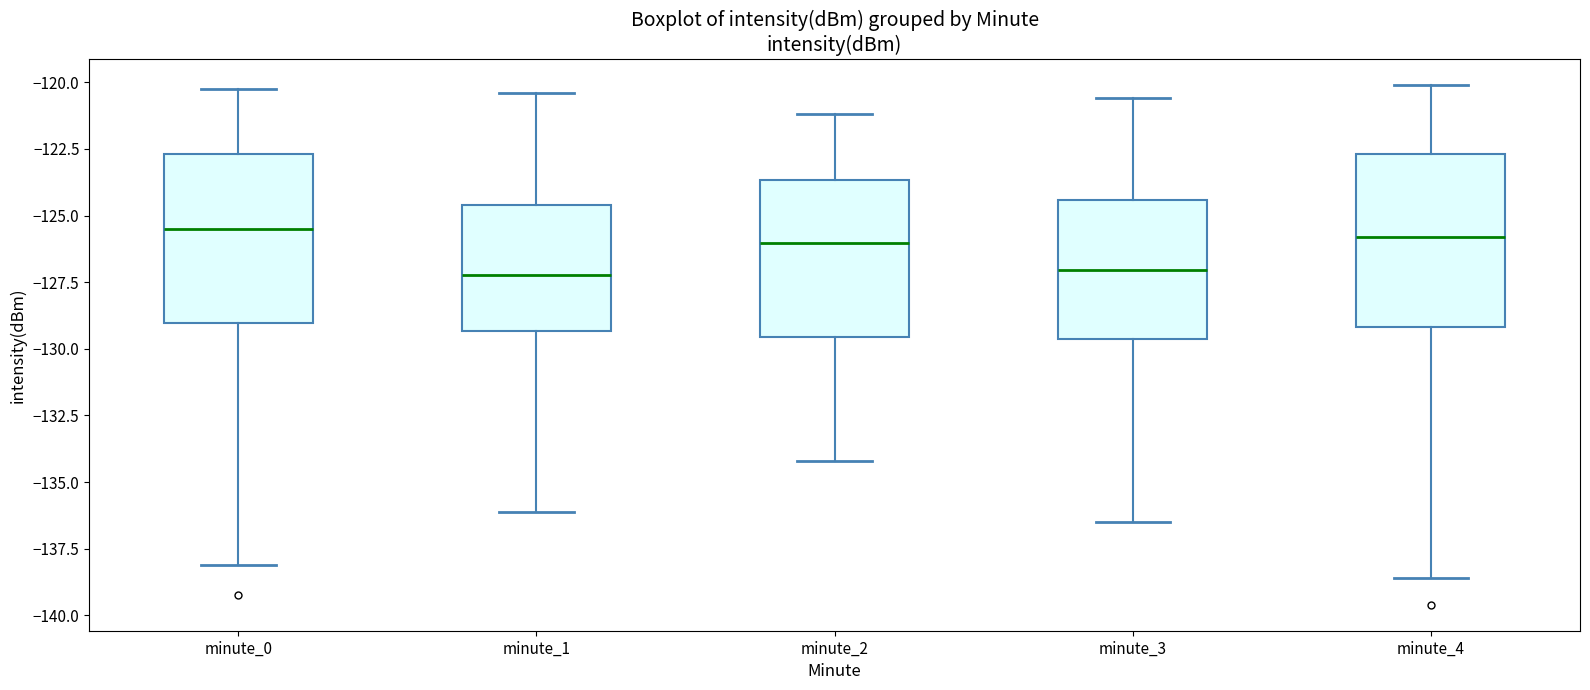

Reading left to right, read every box against the y-axis: the position of its median line, the range the box covers, and the ends of its whiskers. The values are not printed on the chart, so give them approximately, as read against the axis.

minute_0: median -125.5, box -129.0 to -122.5, whiskers -138.0 to -120.5
minute_1: median -127.0, box -129.5 to -124.5, whiskers -136.0 to -120.5
minute_2: median -126.0, box -129.5 to -123.5, whiskers -134.0 to -121.0
minute_3: median -127.0, box -129.5 to -124.5, whiskers -136.5 to -120.5
minute_4: median -126.0, box -129.0 to -122.5, whiskers -138.5 to -120.0